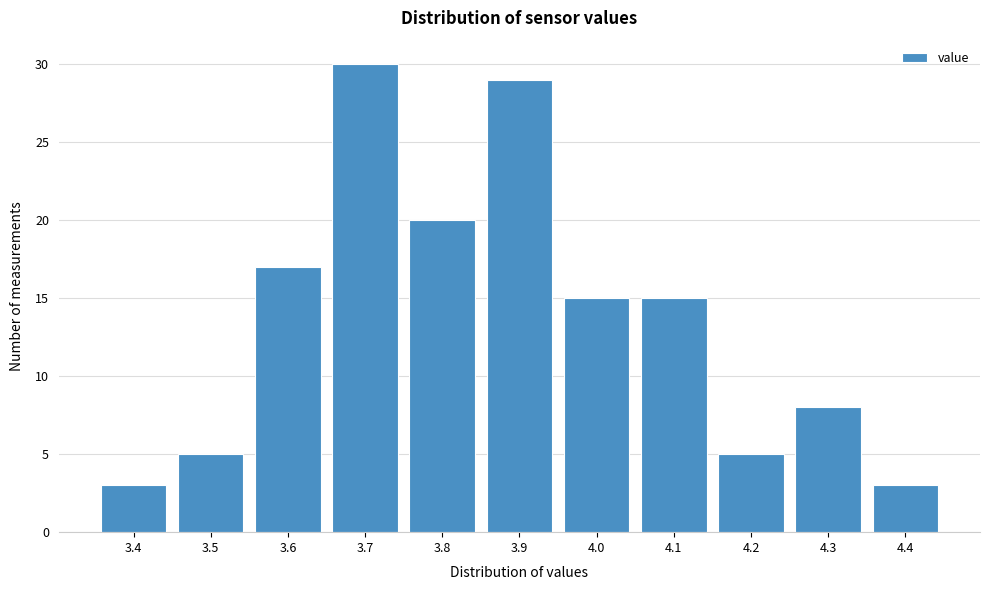

Reading right to left, list all the values displayed in this chart.

3	8	5	15	15	29	20	30	17	5	3